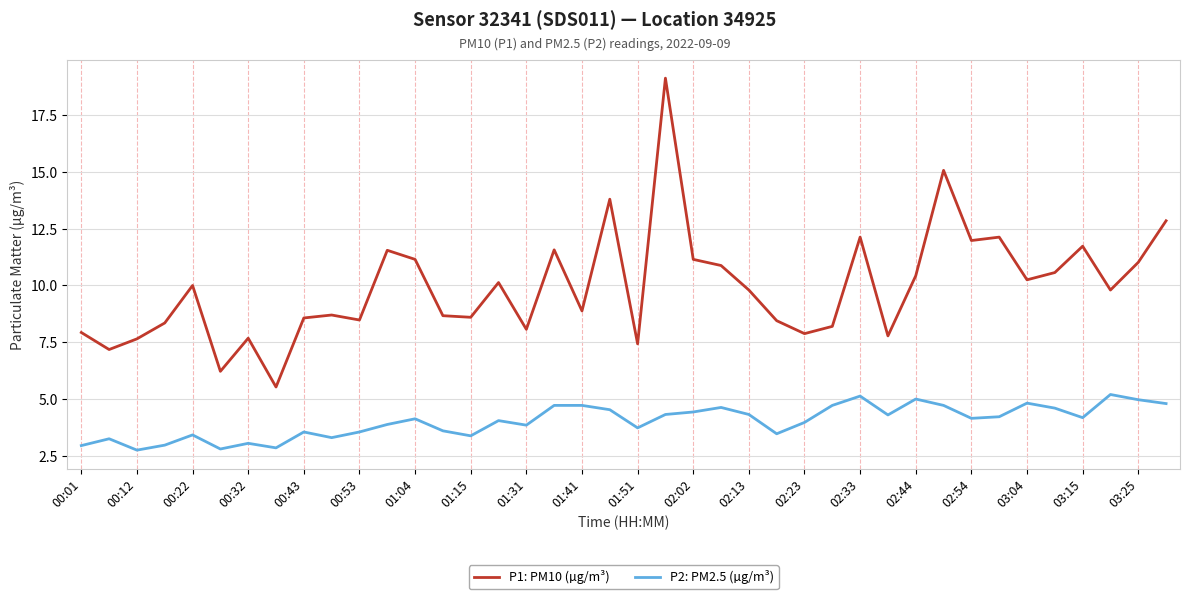

What is the minimum value shown in the chart?

2.8